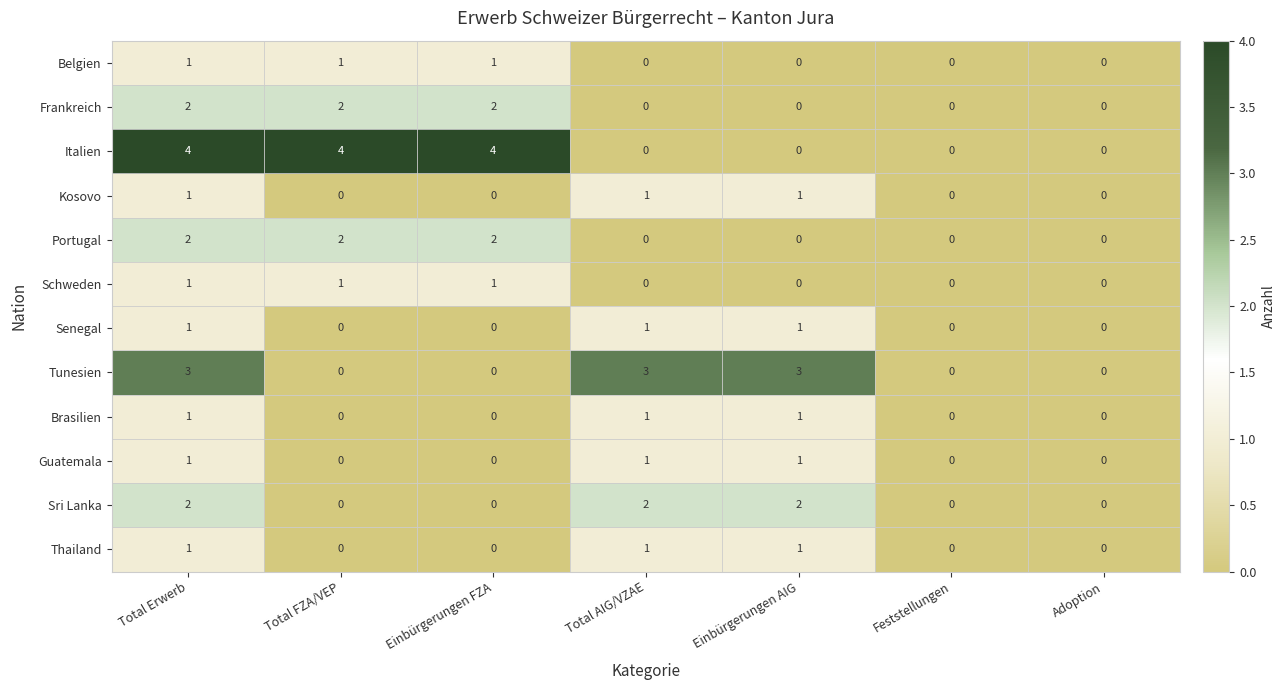

What is the maximum value shown in the chart?

4